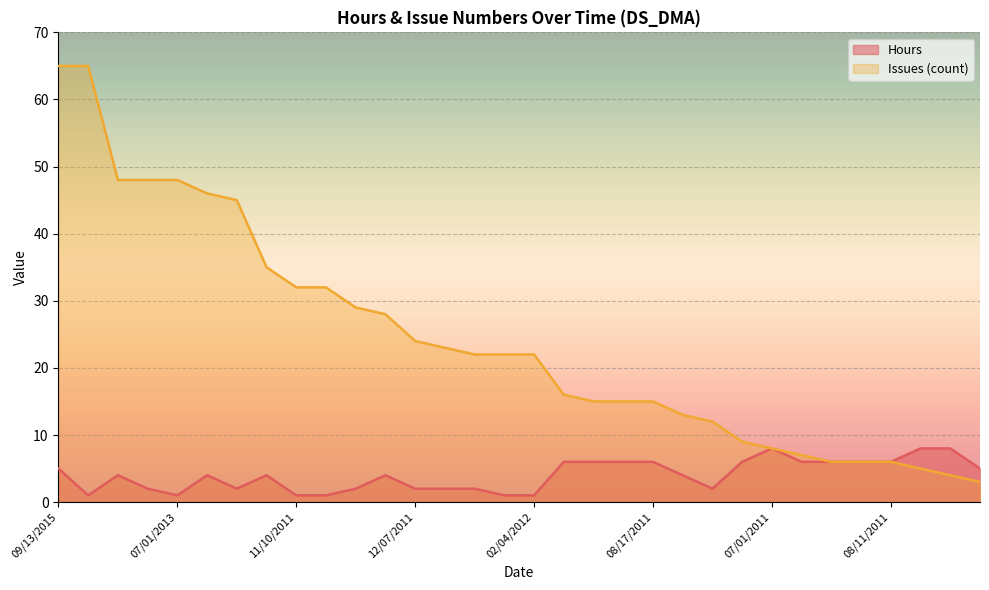

Is the value of Issues (count) at 05/12/2013 greater than the value of Hours at 06/24/2011?

Yes